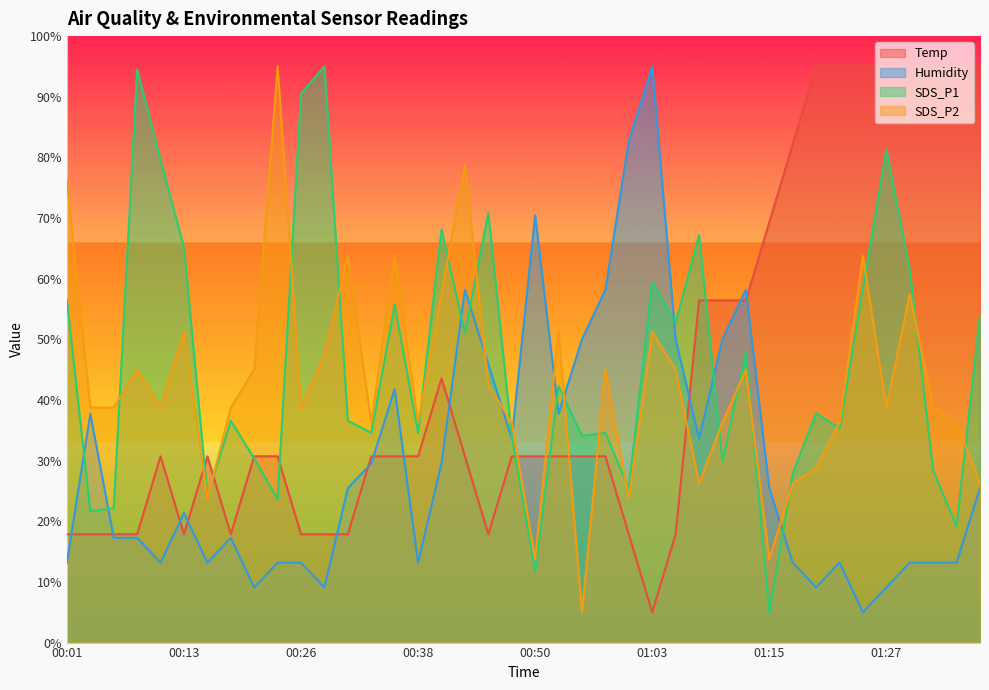

True or false: Temp has a value of 30.7 at 00:16.

True